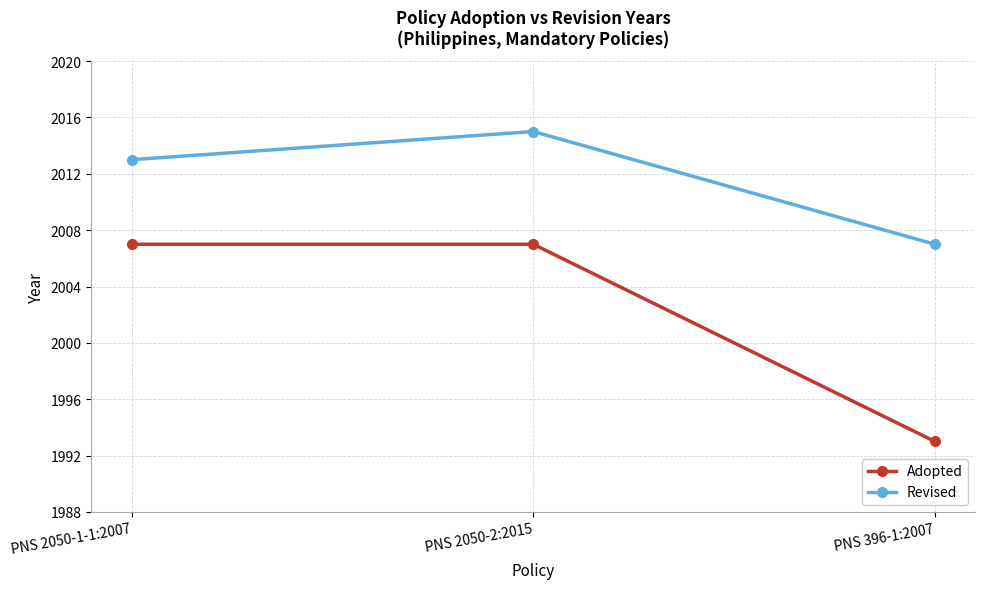

Which series has the largest range (max minus min)?

Adopted